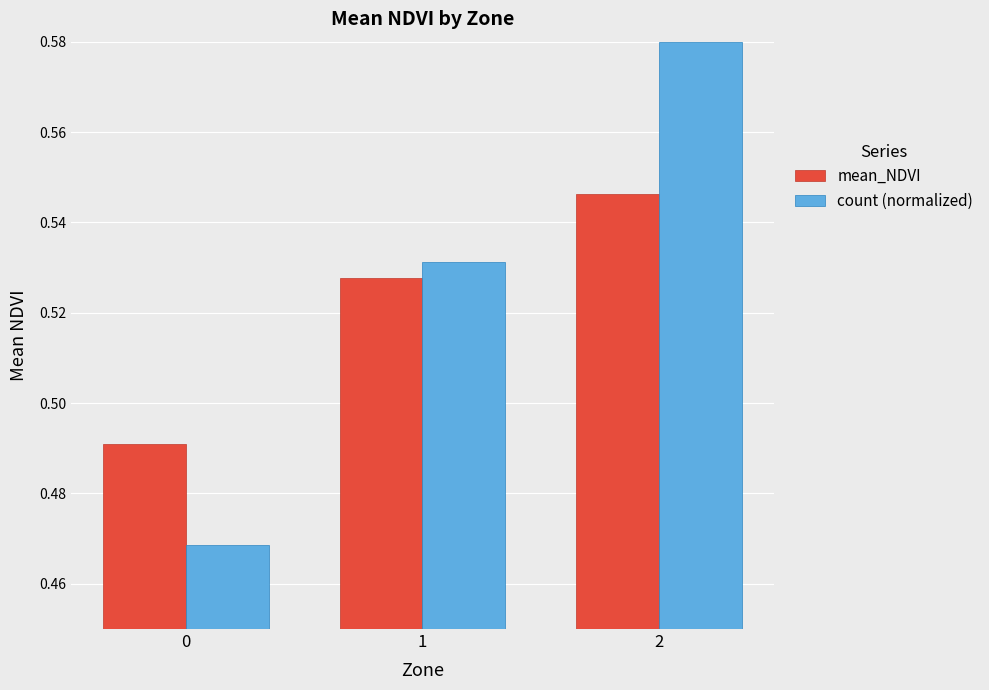

Count the mean_NDVI values in the range 0 to 1.

3